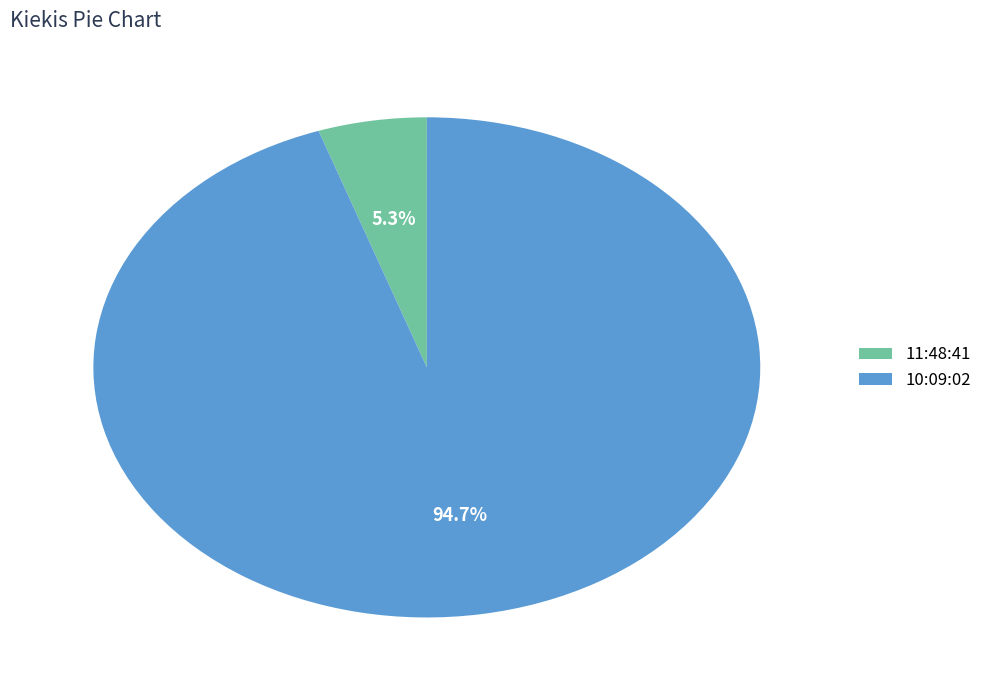

True or false: 10:09:02 accounts for 90% of the total.

False